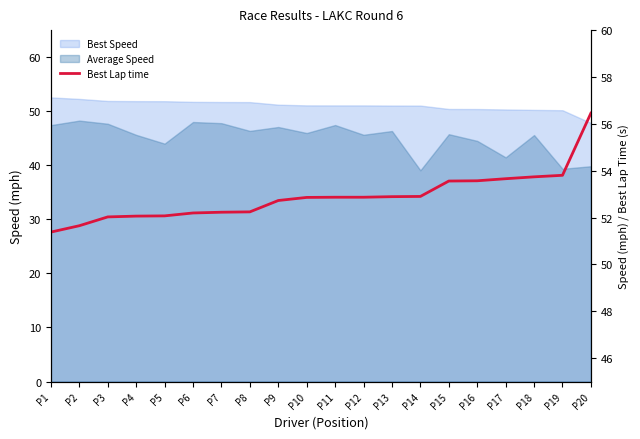

The chart shows a value of 53.6 at P16. True or false?

True